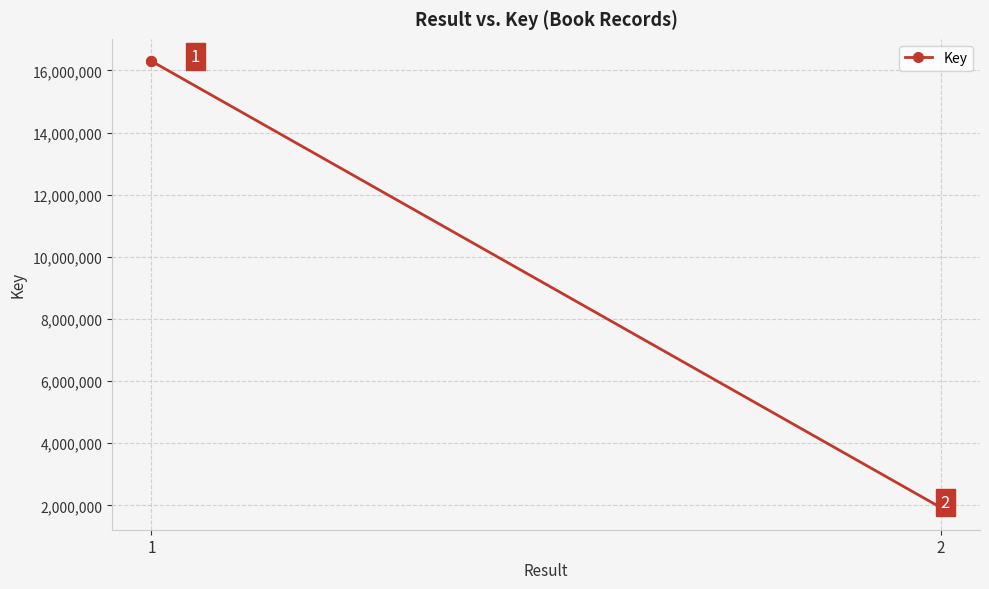

What is the greatest value displayed?

16297167